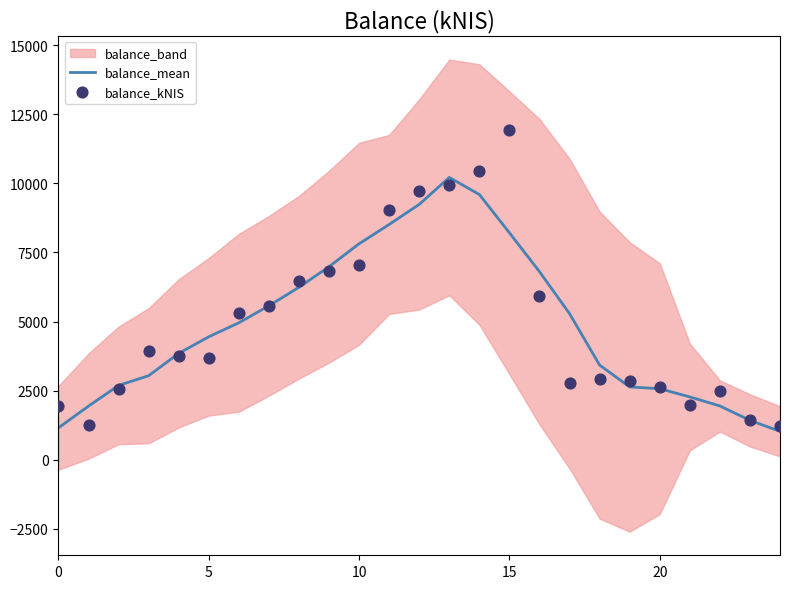

What is the minimum value for balance_mean?

1026.3